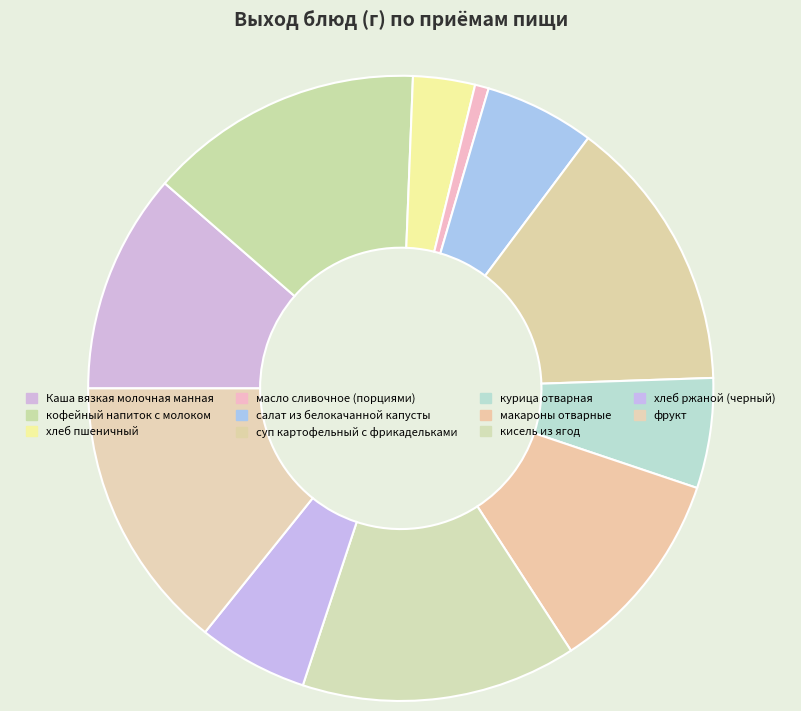

True or false: макароны отварные accounts for 11% of the total.

True